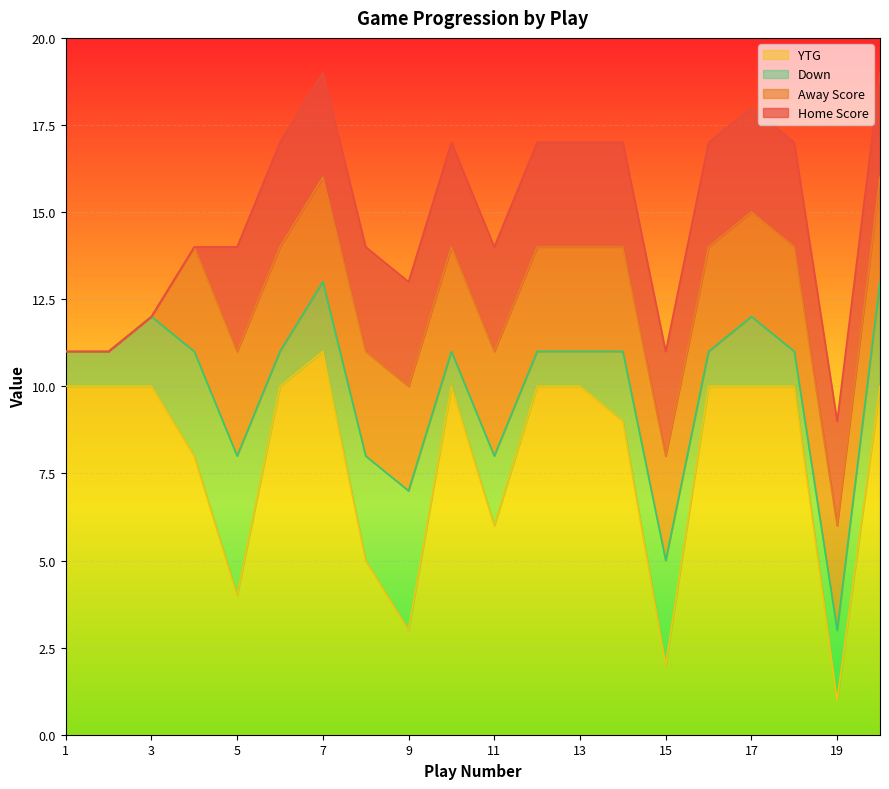

Reading left to right, extract all data points from this chart.

Home Score: 1=0	2=0	3=0	4=0	5=3	6=3	7=3	8=3	9=3	10=3	11=3	12=3	13=3	14=3	15=3	16=3	17=3	18=3	19=3	20=3
Away Score: 1=0	2=0	3=0	4=3	5=3	6=3	7=3	8=3	9=3	10=3	11=3	12=3	13=3	14=3	15=3	16=3	17=3	18=3	19=3	20=3
YTG: 1=10	2=10	3=10	4=8	5=4	6=10	7=11	8=5	9=3	10=10	11=6	12=10	13=10	14=9	15=2	16=10	17=10	18=10	19=1	20=10
Down: 1=1	2=1	3=2	4=3	5=4	6=1	7=2	8=3	9=4	10=1	11=2	12=1	13=1	14=2	15=3	16=1	17=2	18=1	19=2	20=3